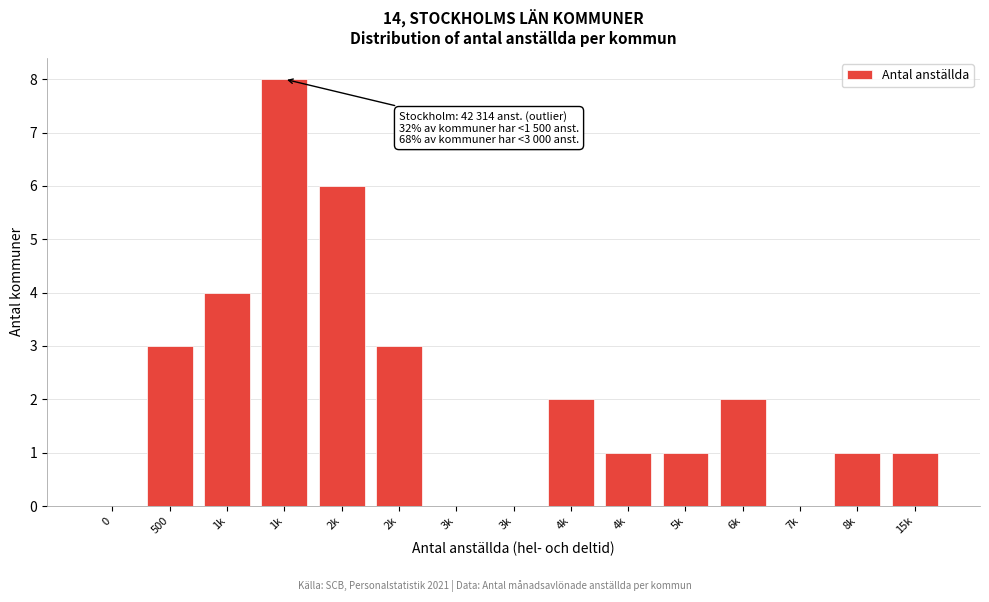

Count the number of data series in this chart.

1